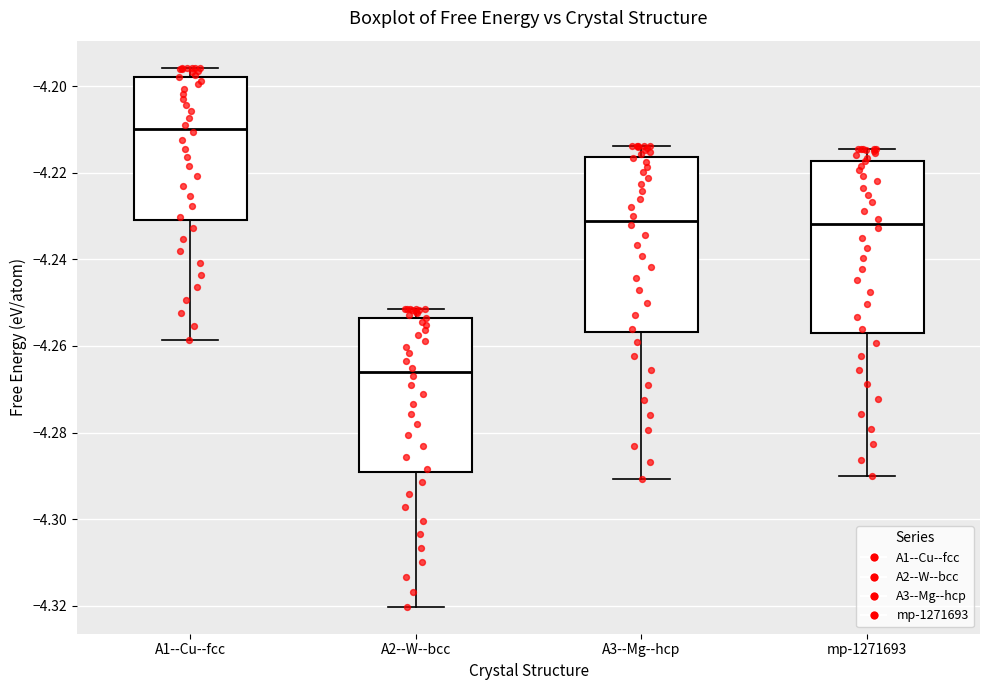

Where is the upper edge of the box for A2--W--bcc on the y-axis? The values are not printed on the chart, so give them approximately, as read against the axis.

-4.254